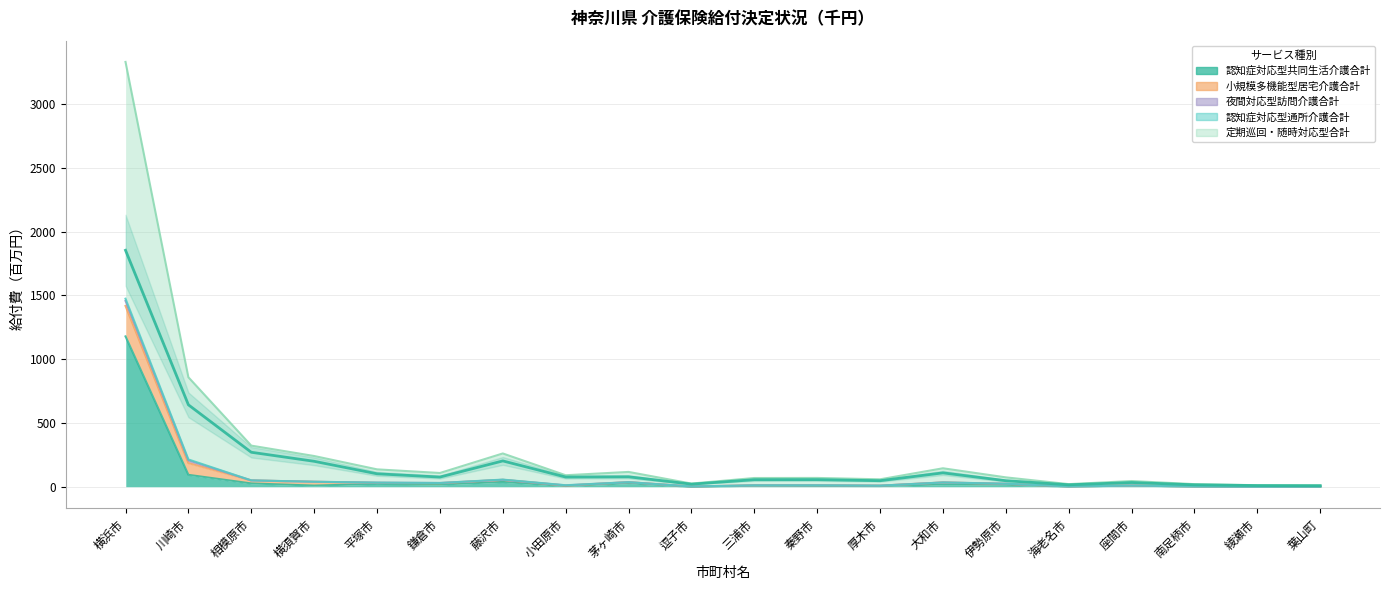

Where is 小規模多機能型居宅介護合計 nearest to the value 1670?

川崎市